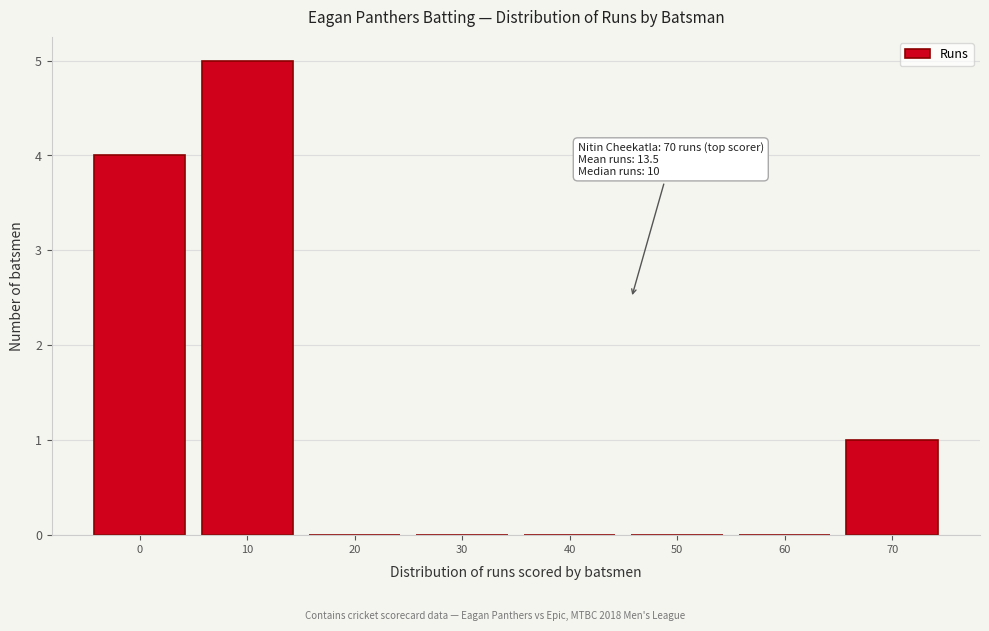

Reading left to right, transcribe all the data shown in this chart.

0=4	10=5	20=0	30=0	40=0	50=0	60=0	70=1